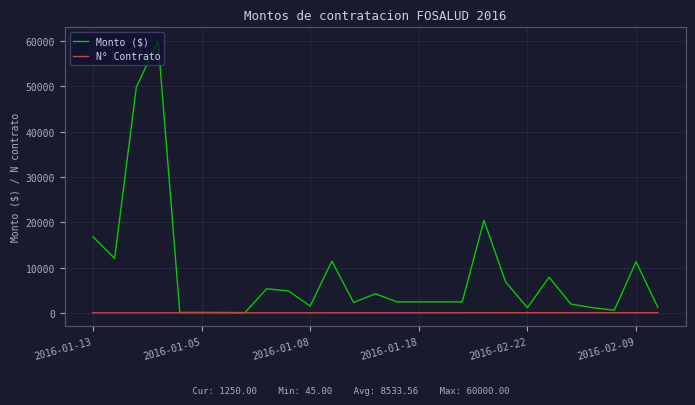

List the series in order of their peak value, highest first.

Monto ($), N° Contrato